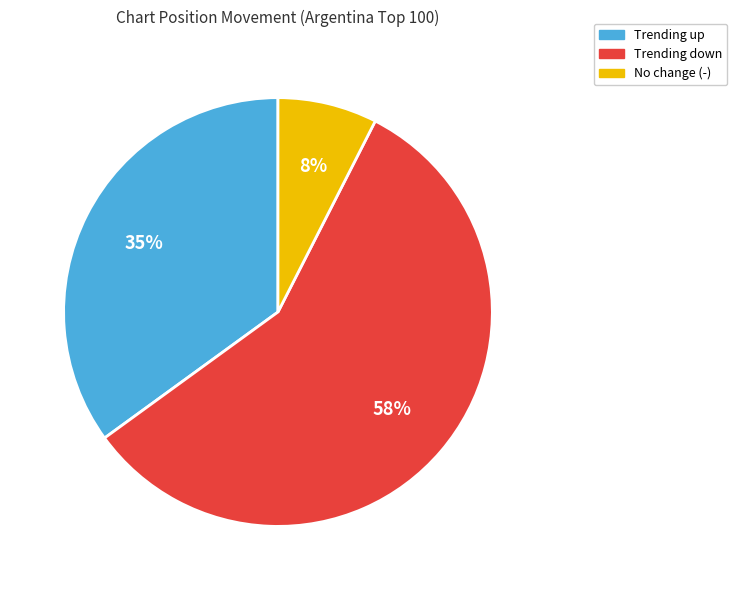

Is there a majority slice in this chart?

Yes